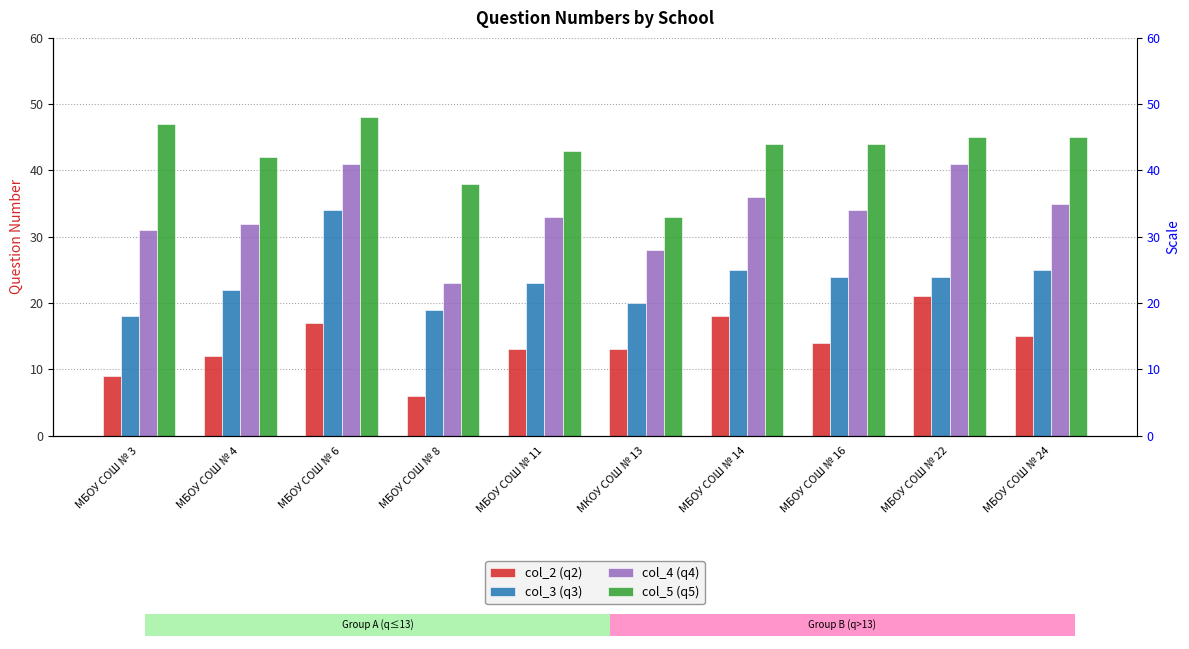

Are the bars grouped side by side (vs. stacked)?

Yes